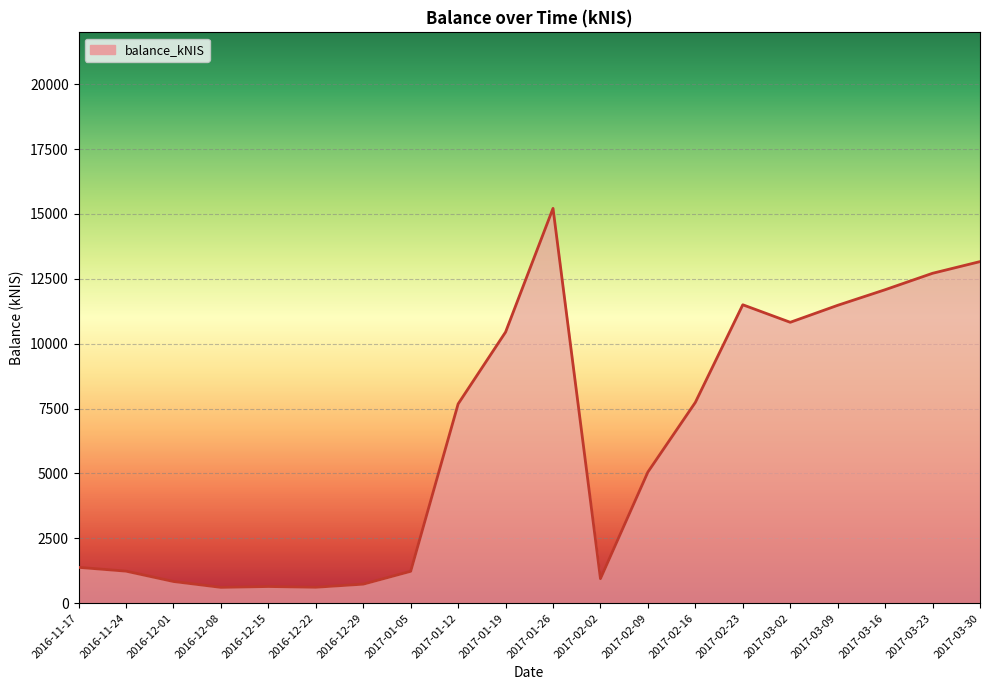

At which category does the chart reach its peak across all series?

2017-01-26